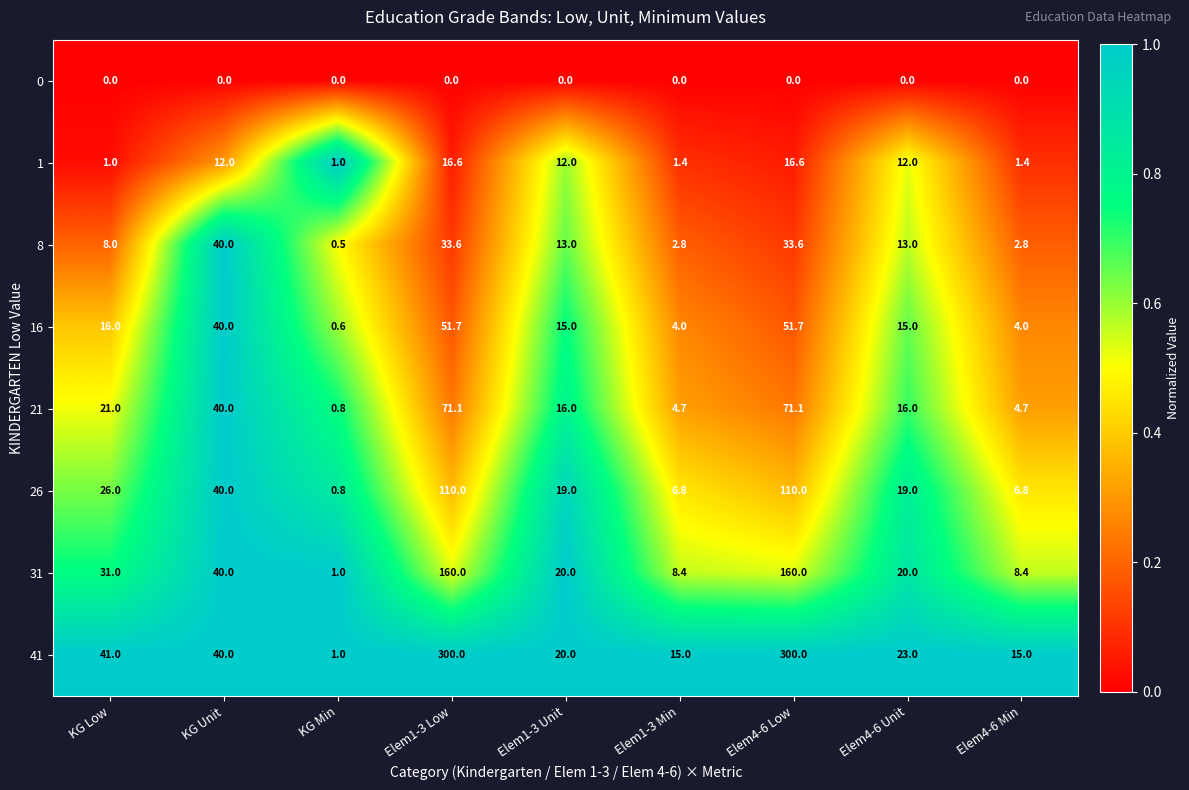

The value of 1 at KG Unit is 3.4. True or false?

False